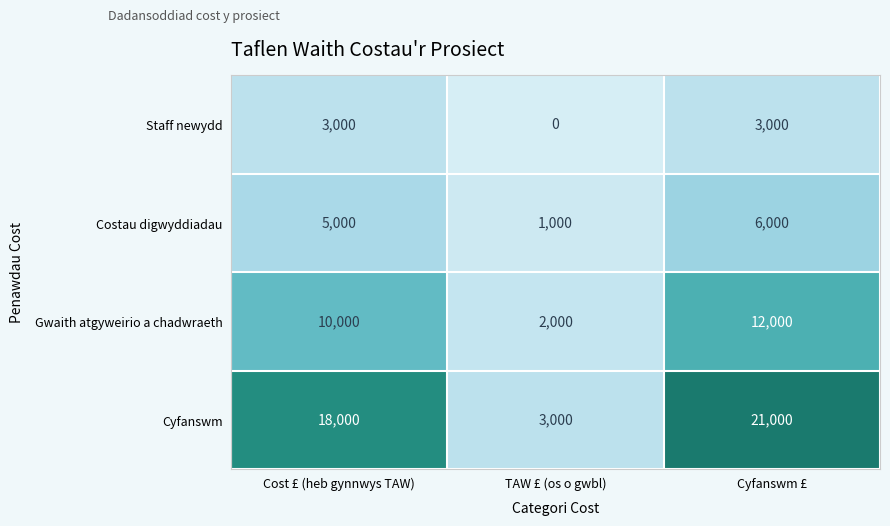

How many distinct data groups are displayed?

4